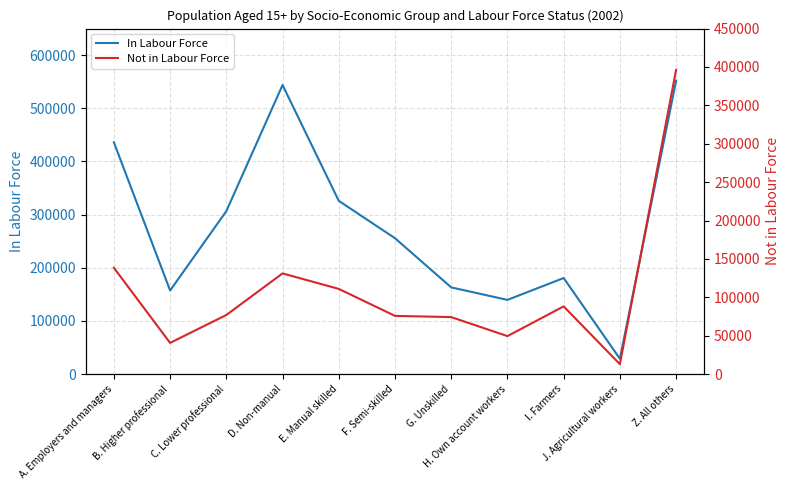

What is the value of the In Labour Force point at the 1st from the left?

436029